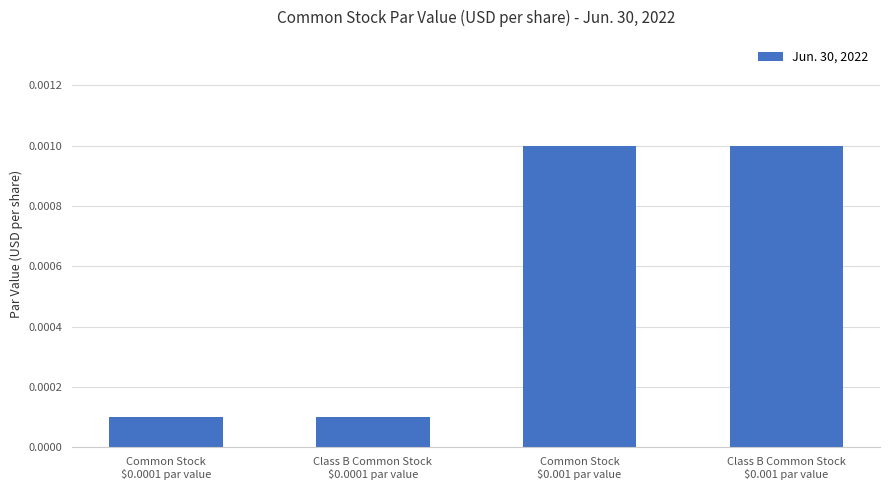

How many values are between 0 and 1?

4